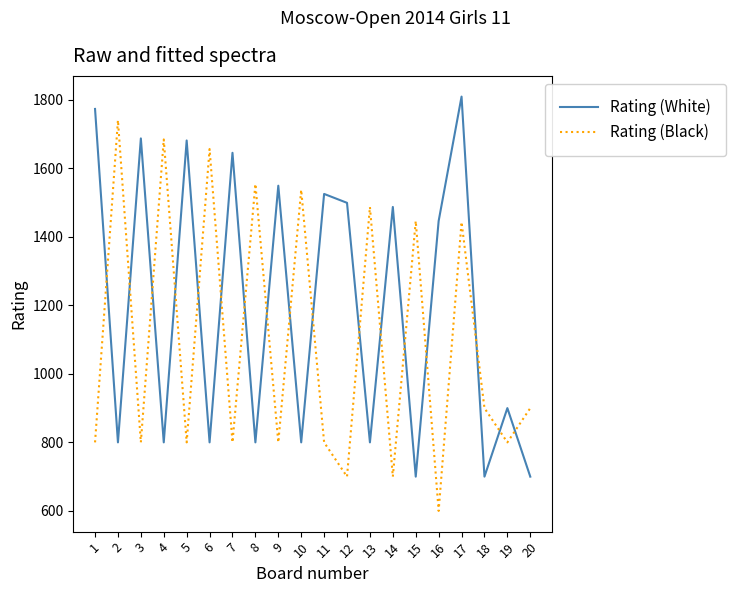

What is the difference between the Rating (Black) values at 3 and 13?

687